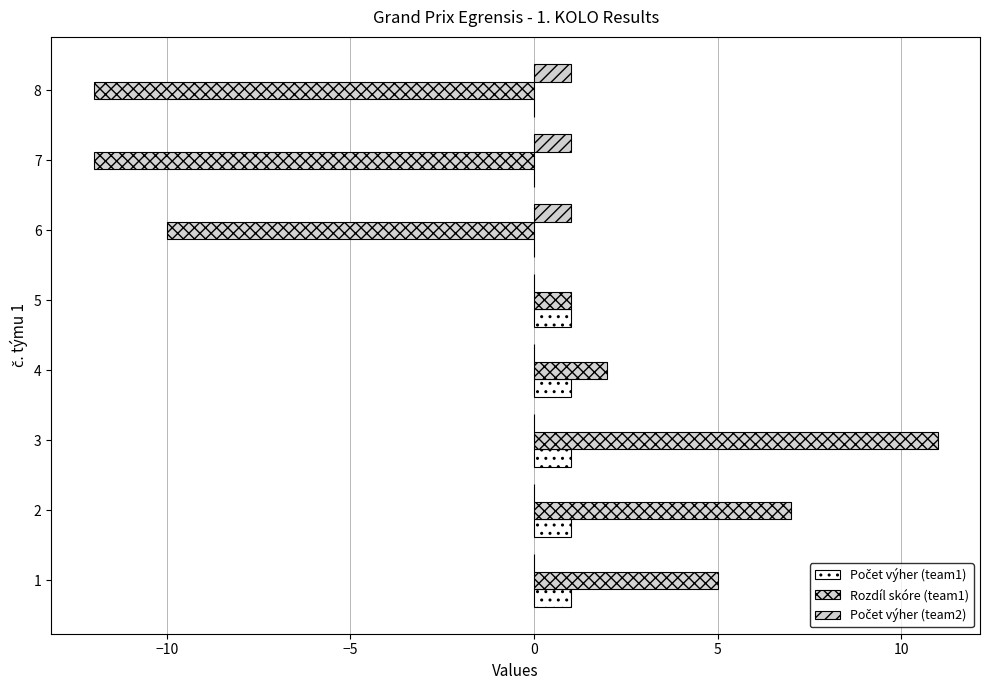

At how many categories does at least one series exceed 7?

1